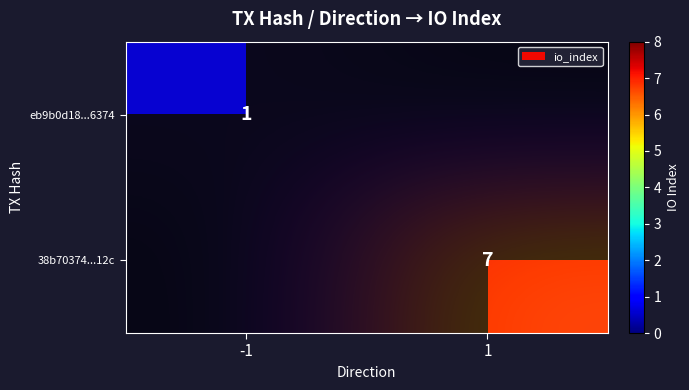

Count the number of categories in the chart.

2